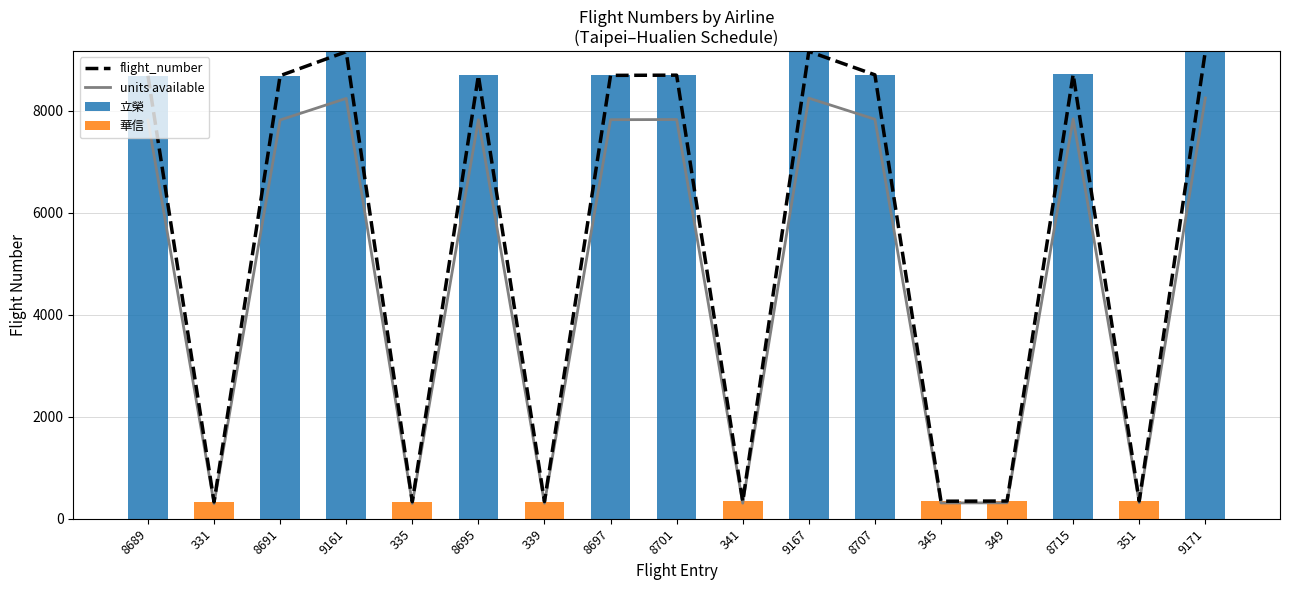

What position from the right is 8707?

6